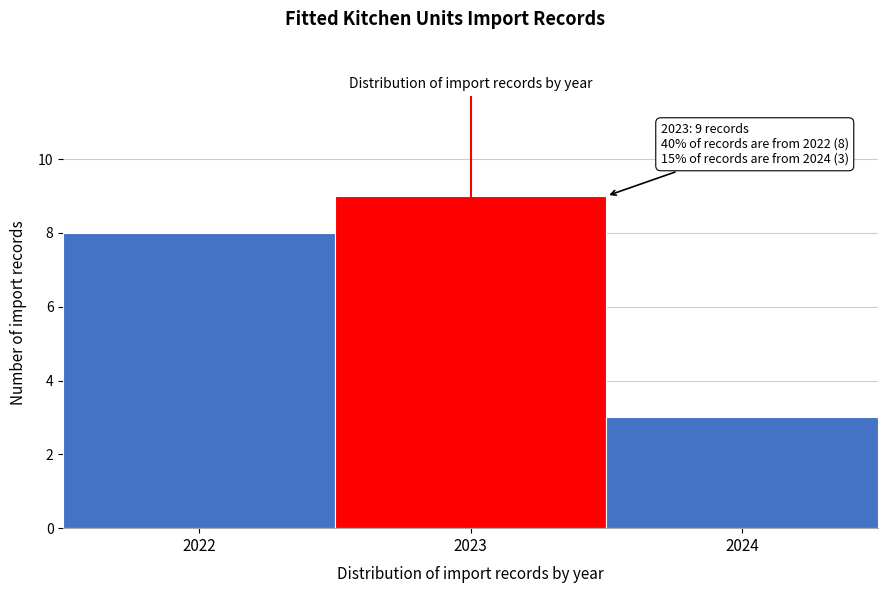

Which range on the x-axis has the tallest bar?

2022.5 to 2023.5